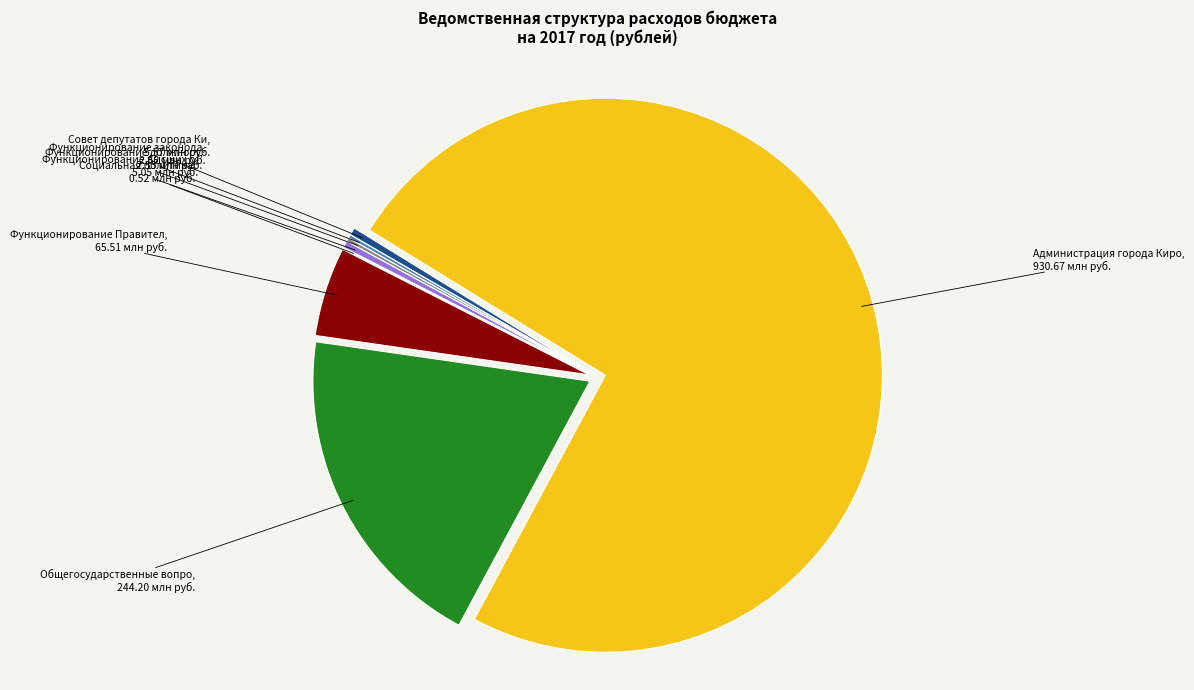

Is there a majority slice in this chart?

Yes